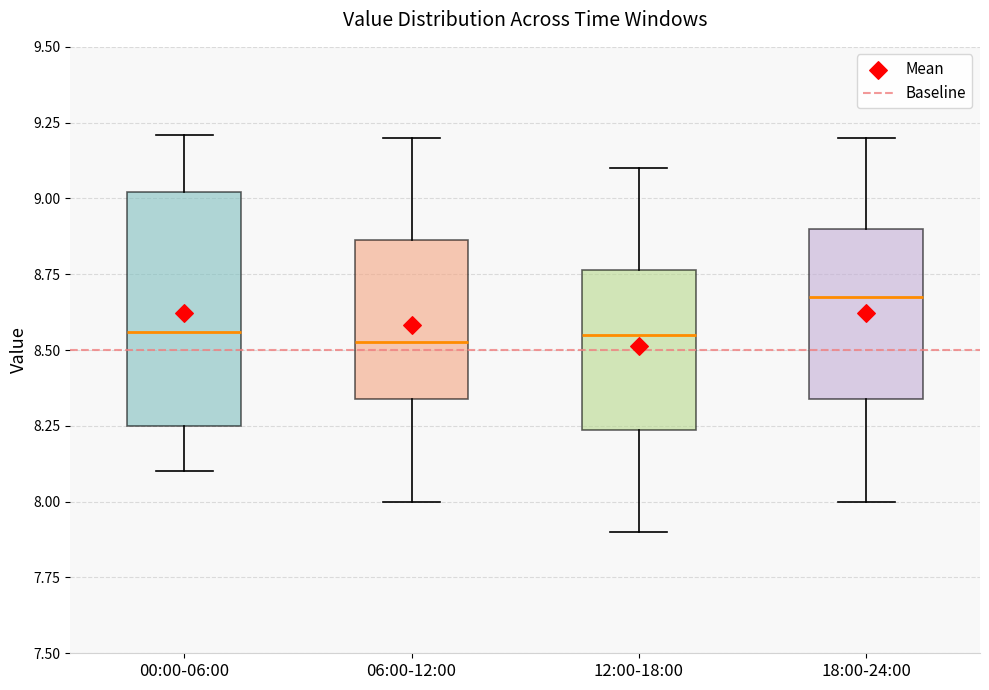

Comparing the boxes themselves (not the whiskers), which one is the tallest?

00:00-06:00